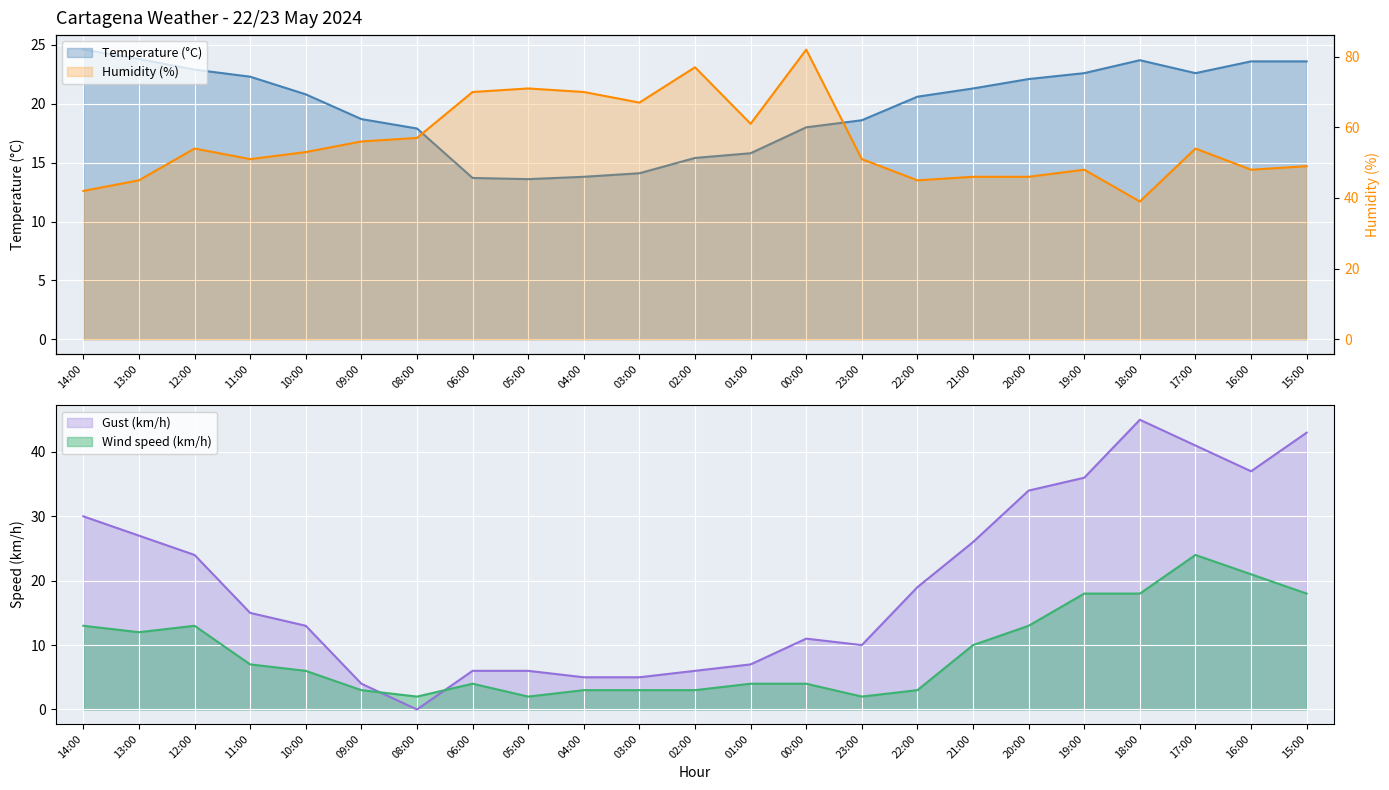

What is the total value across all series at 00:00?

115.0